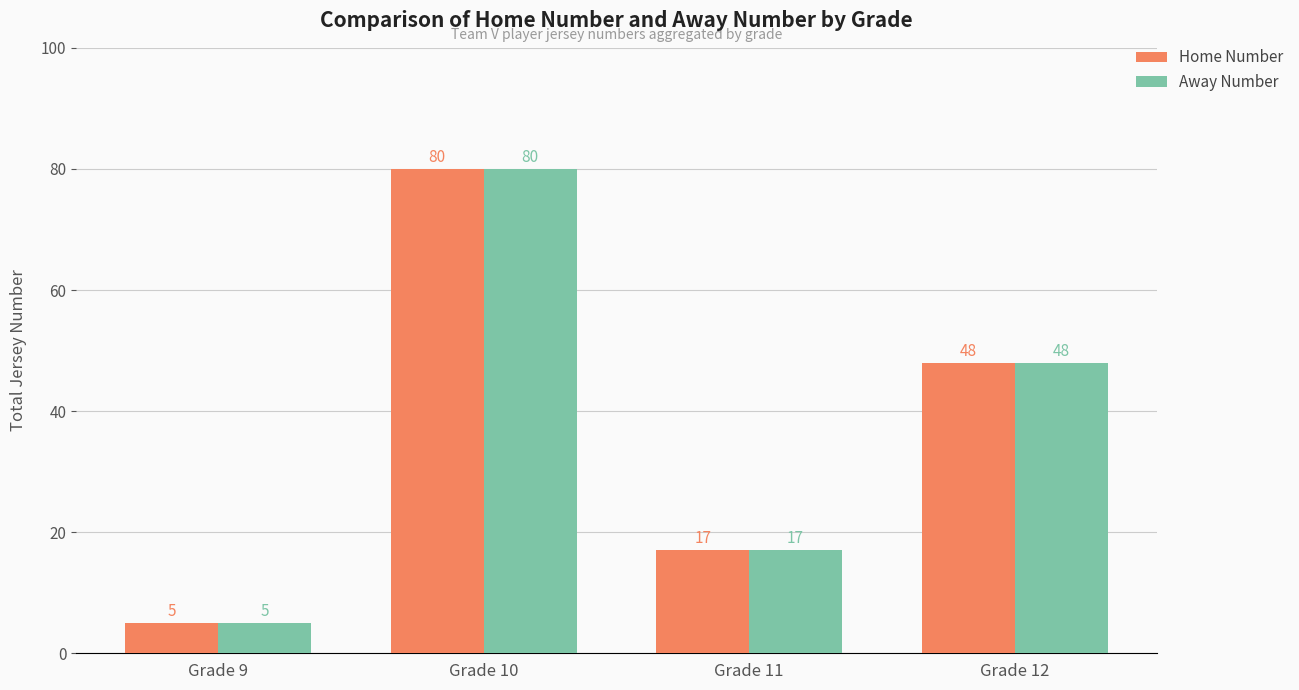

What is the highest value of the Home Number series?

80